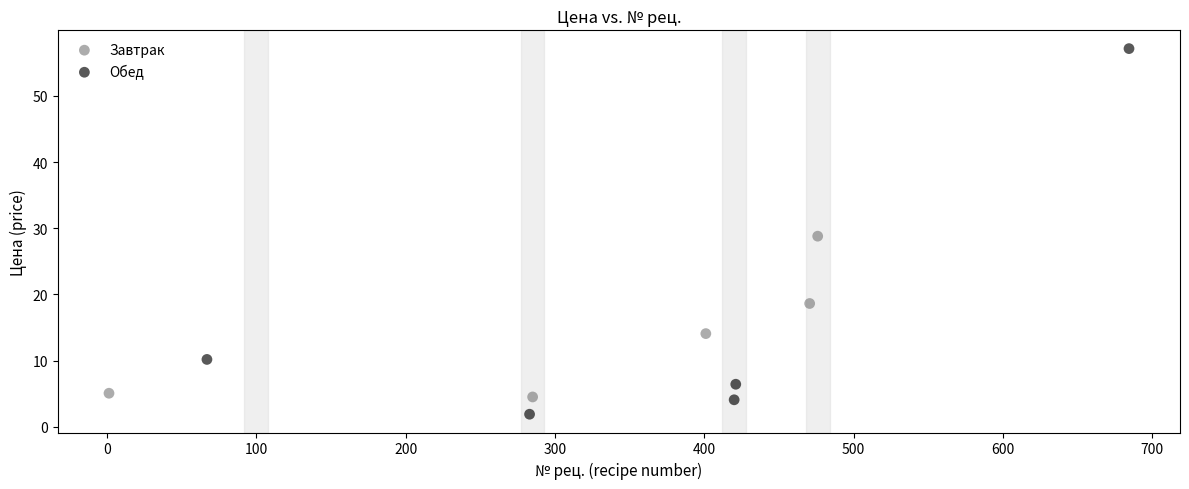

Which series reaches the minimum Y coordinate?

Обед